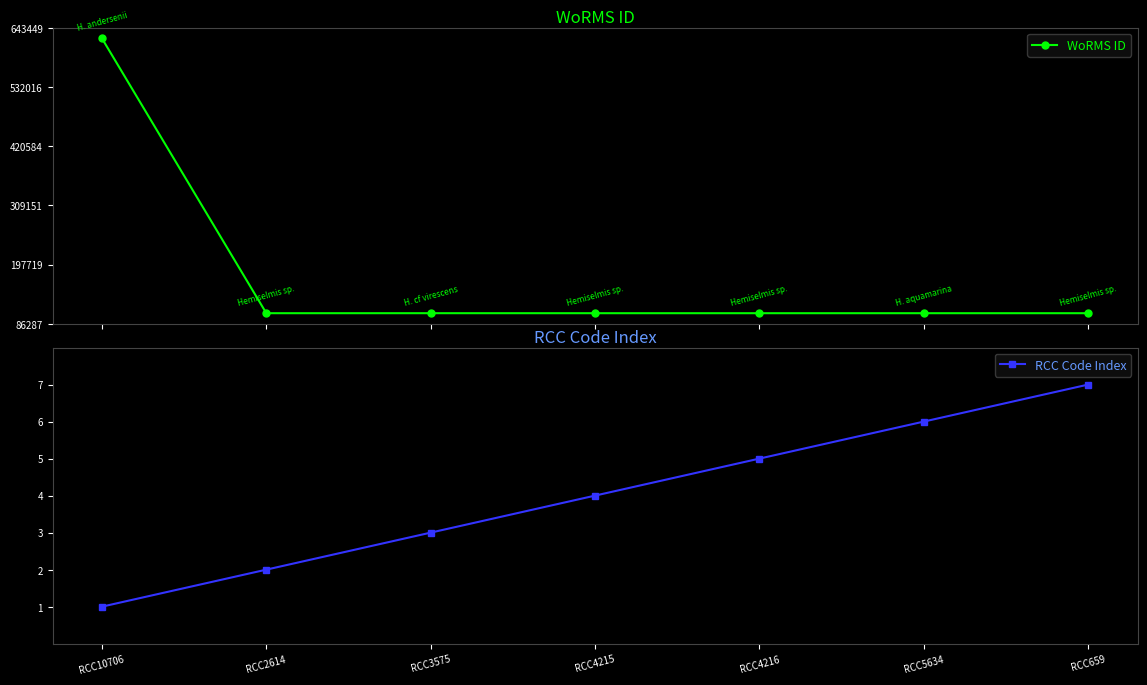

Where is RCC Code Index nearest to the value 4?

RCC4215